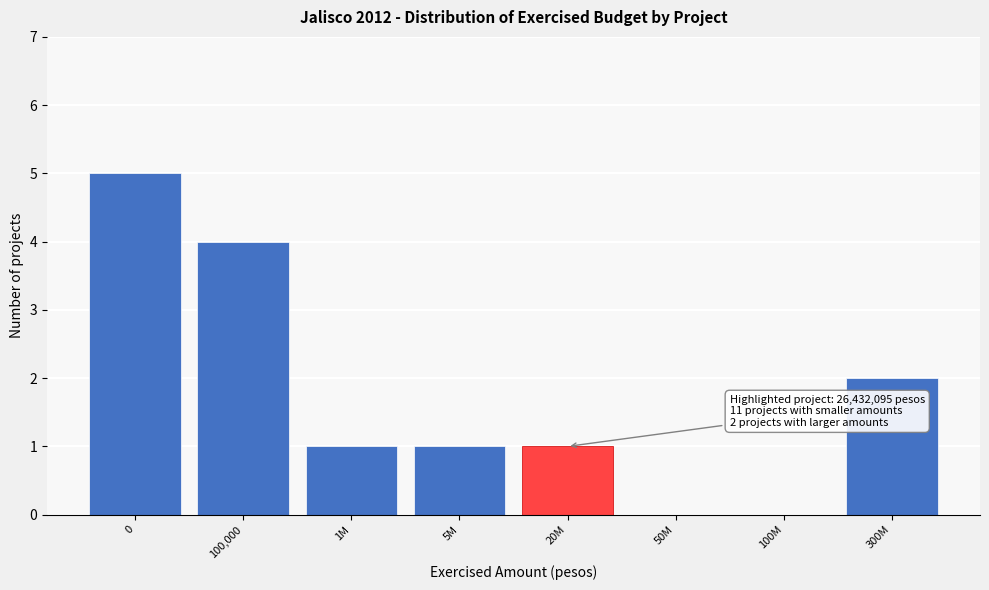

Reading left to right, extract all data points from this chart.

0=5	100,000=4	1M=1	5M=1	20M=1	50M=0	100M=0	300M=2